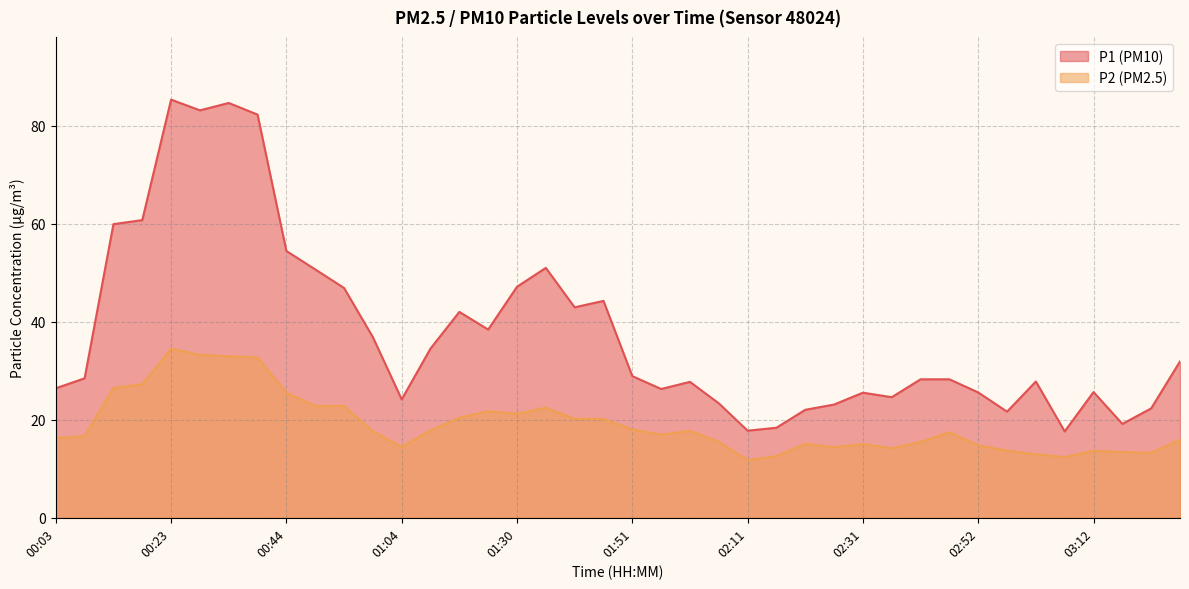

What is the label of the 11th point from the left?

00:54